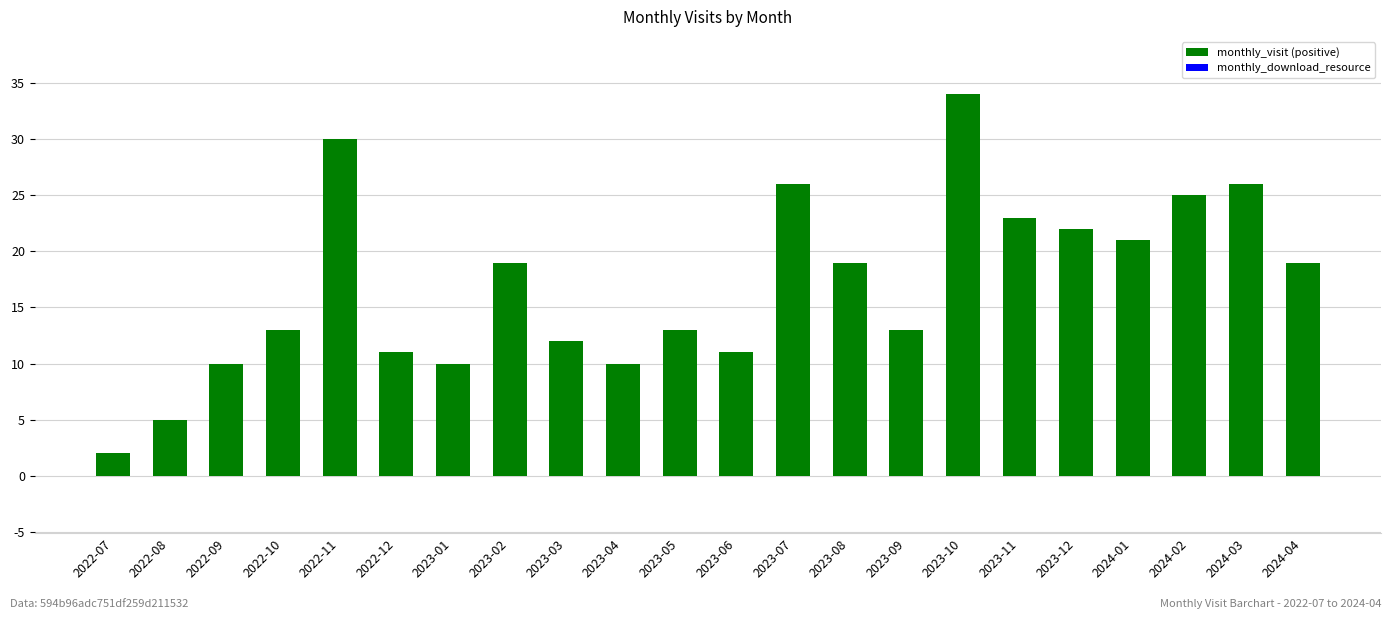

The value of monthly_visit at 2023-07 is 26. True or false?

True